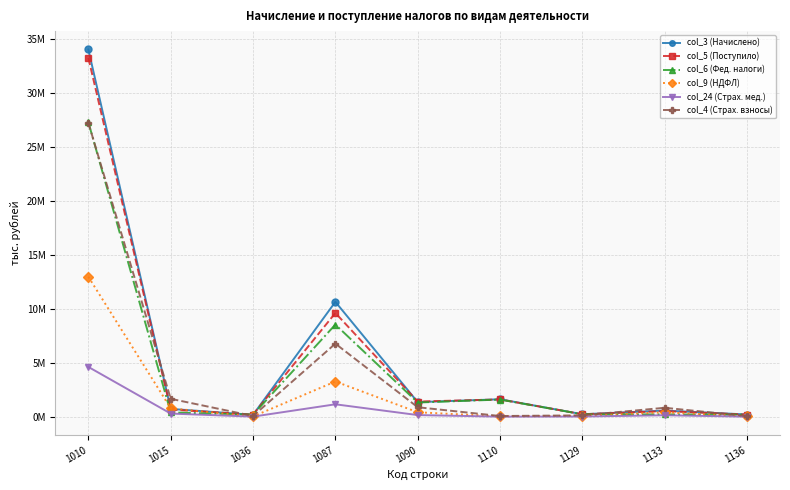

Is it true that col_24 (Страх. мед.) equals 39142 at 1129?

False